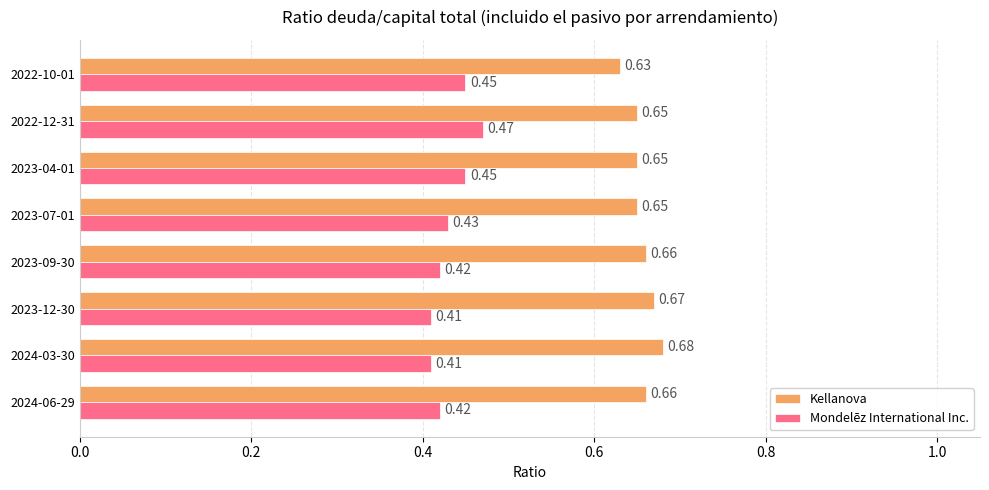

At how many categories does at least one series exceed 0?

8